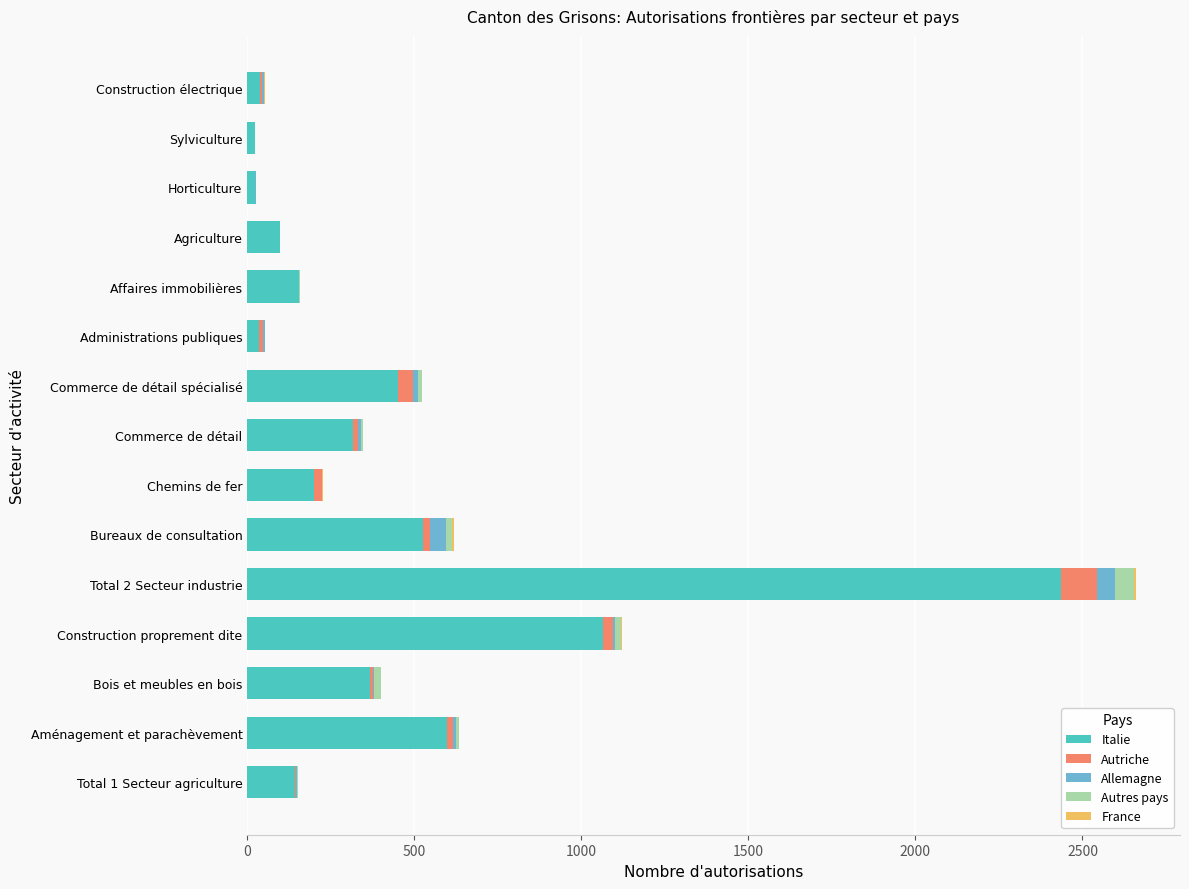

At which category is the sum across all series the highest?

Total 2 Secteur industrie